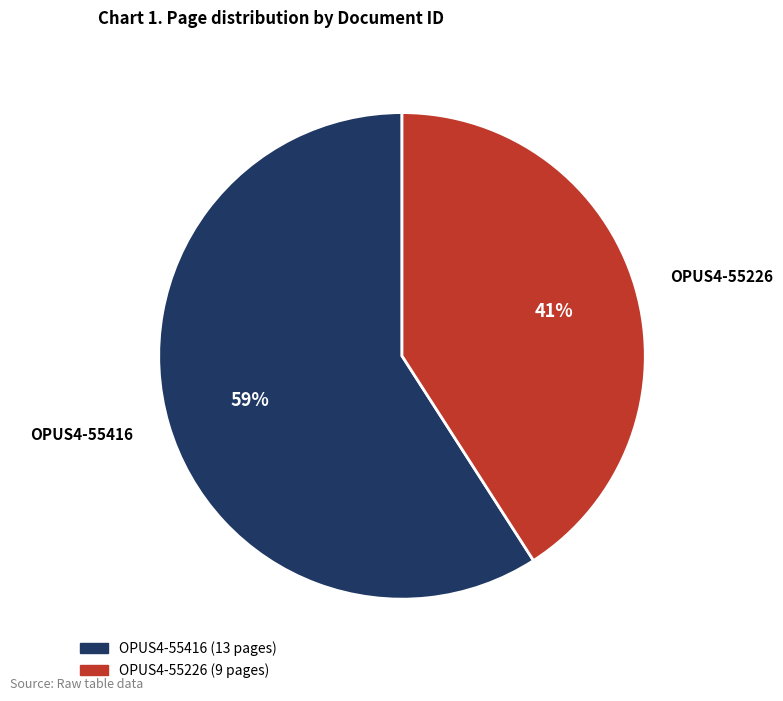

How many slices are in this pie chart?

2